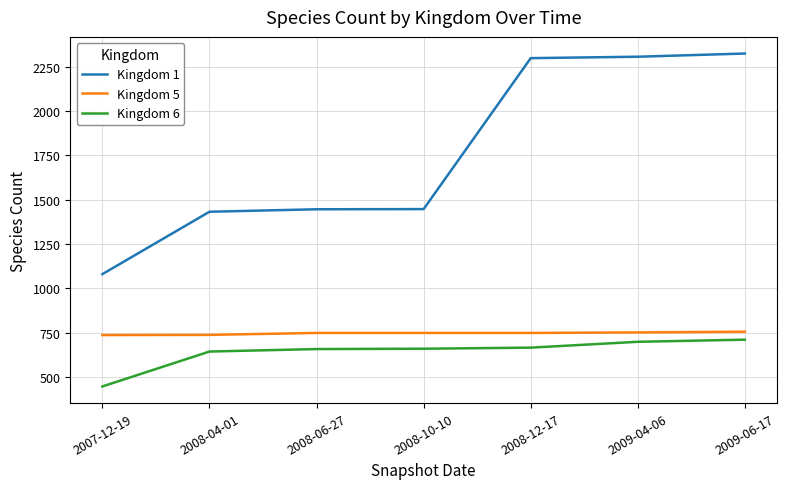

True or false: Kingdom 6 and Kingdom 5 cross at least once.

False